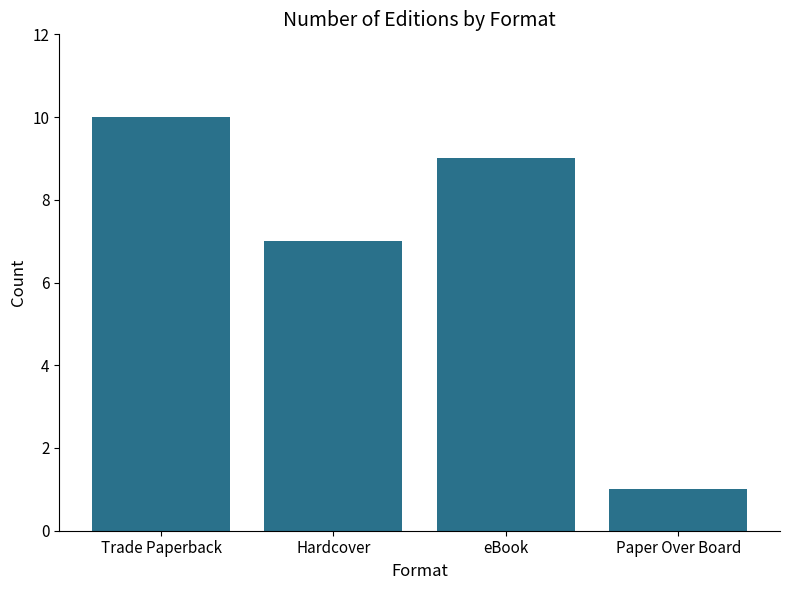

What value does the data have at Hardcover?

7